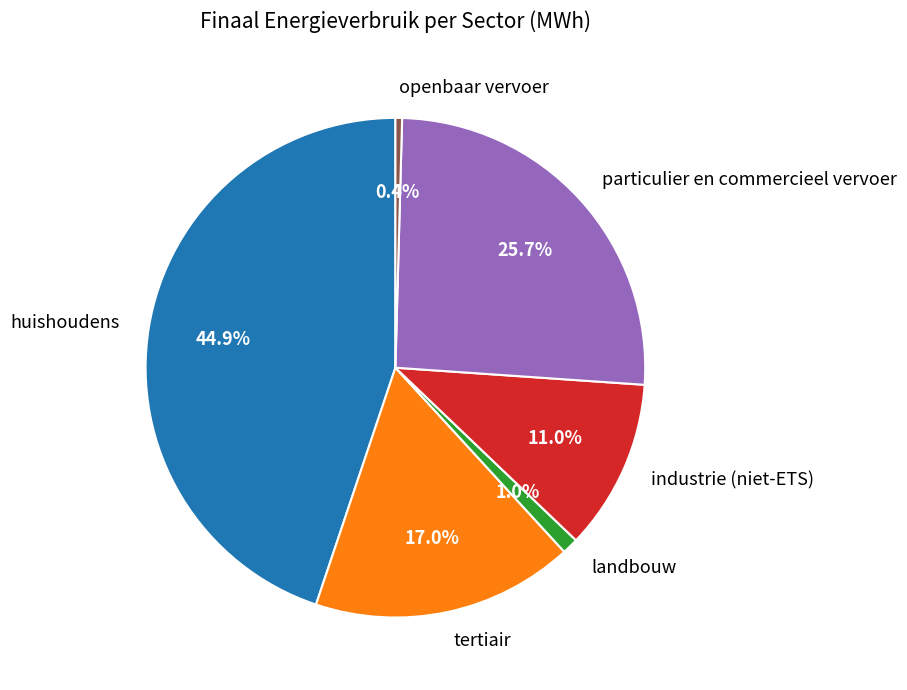

The industrie (niet-ETS) slice represents 26% of the pie. True or false?

False